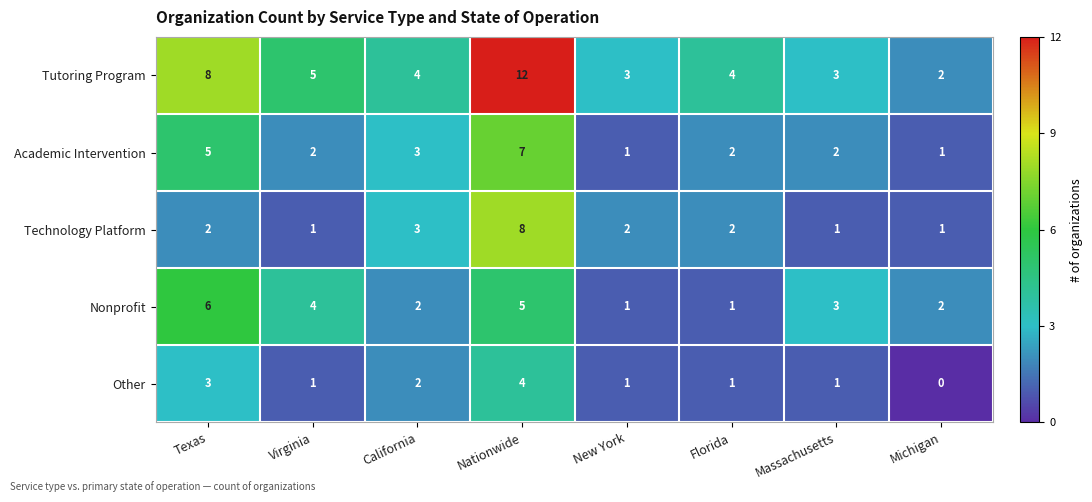

List the series in order of their peak value, highest first.

Tutoring Program, Technology Platform, Academic Intervention, Nonprofit, Other